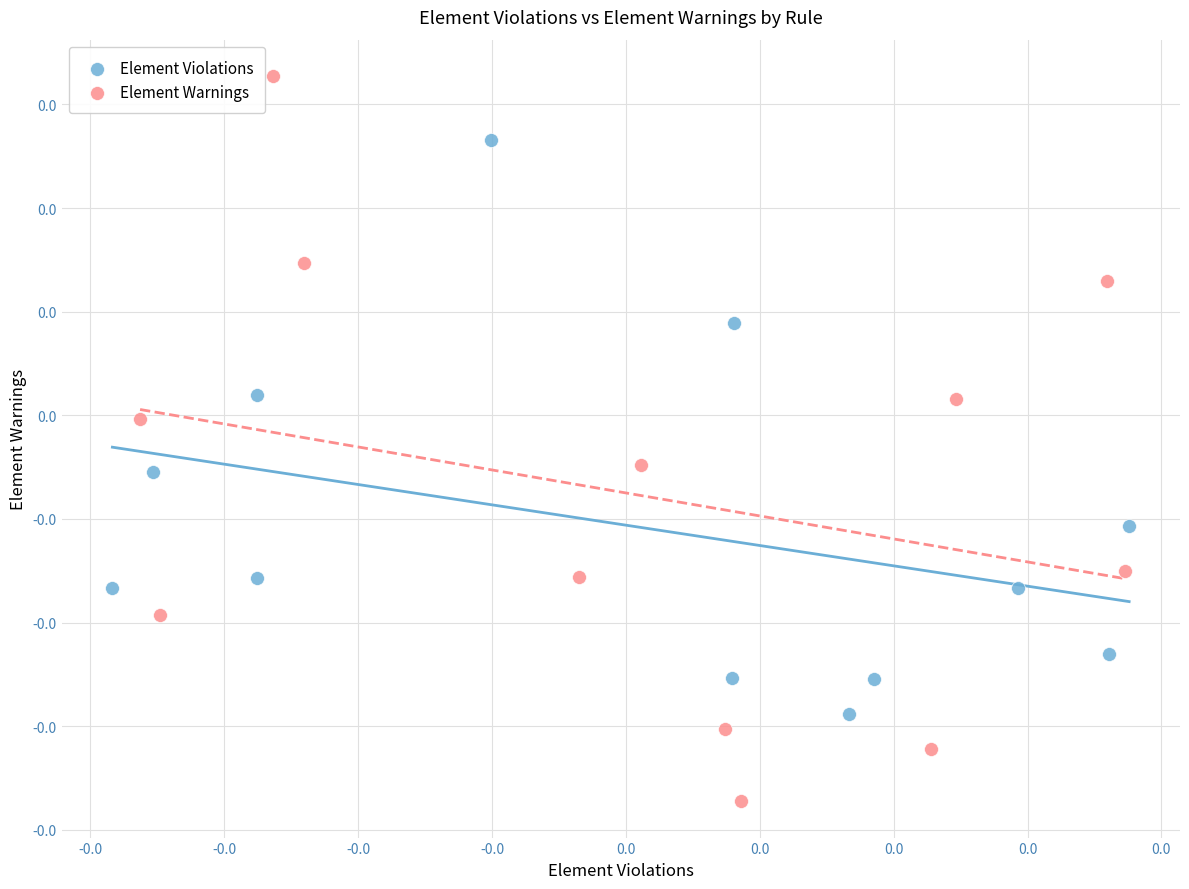

What are all the series names shown in the legend?

Element Violations, Element Warnings